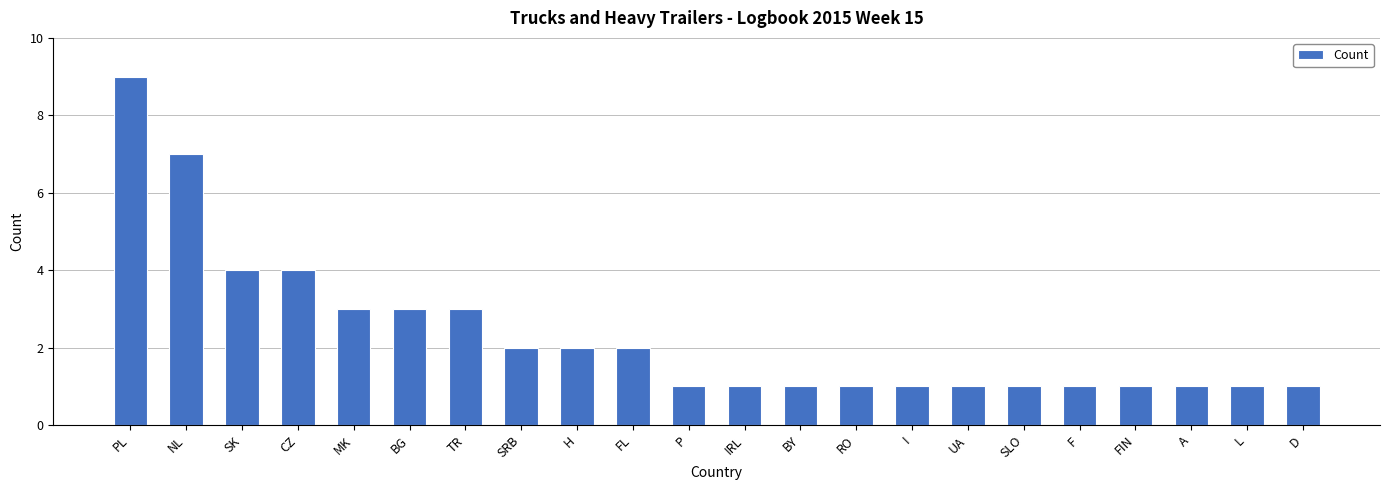

What position from the left is F?

18